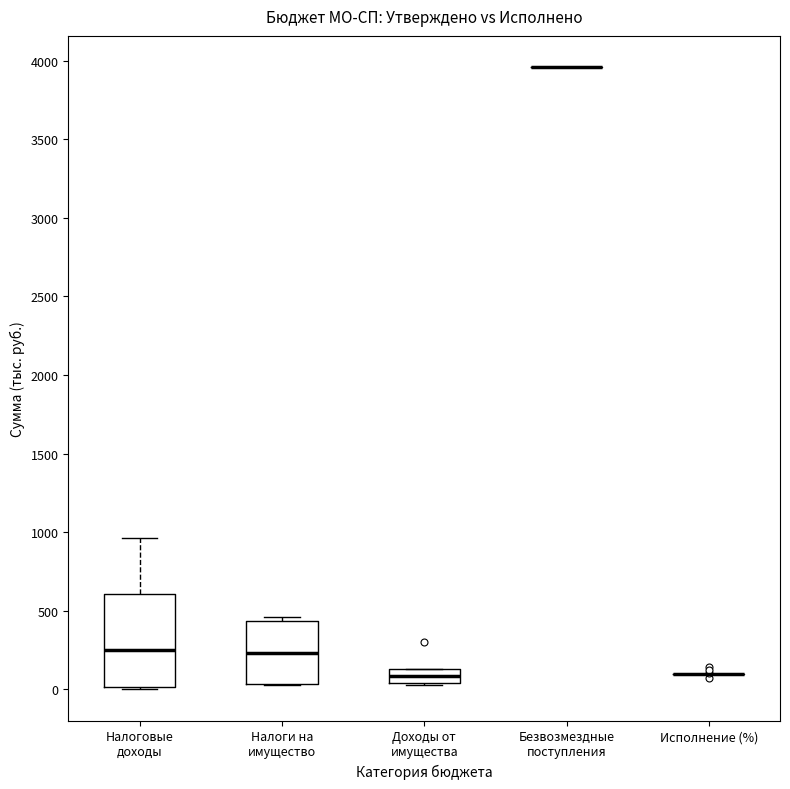

Reading left to right, transcribe this box plot: for each box, give where its median line is, the range the box spans, and where its two whiskers end, as read against the y-axis. The values are not printed on the chart, so give them approximately, as read against the axis.

Налоговые доходы: median 250, box 0 to 600, whiskers 0 (just below the box's lower edge) to 950
Налоги на имущество: median 250, box 50 to 450, whiskers 50 to 450 (just above the box's upper edge)
Доходы от имущества: median 100, box 50 to 150, whiskers 50 to 150
Безвозмездные поступления: box collapsed to a line at 3950, whiskers 3950 to 3950
Исполнение (%): box collapsed to a line at 100, whiskers 100 to 100